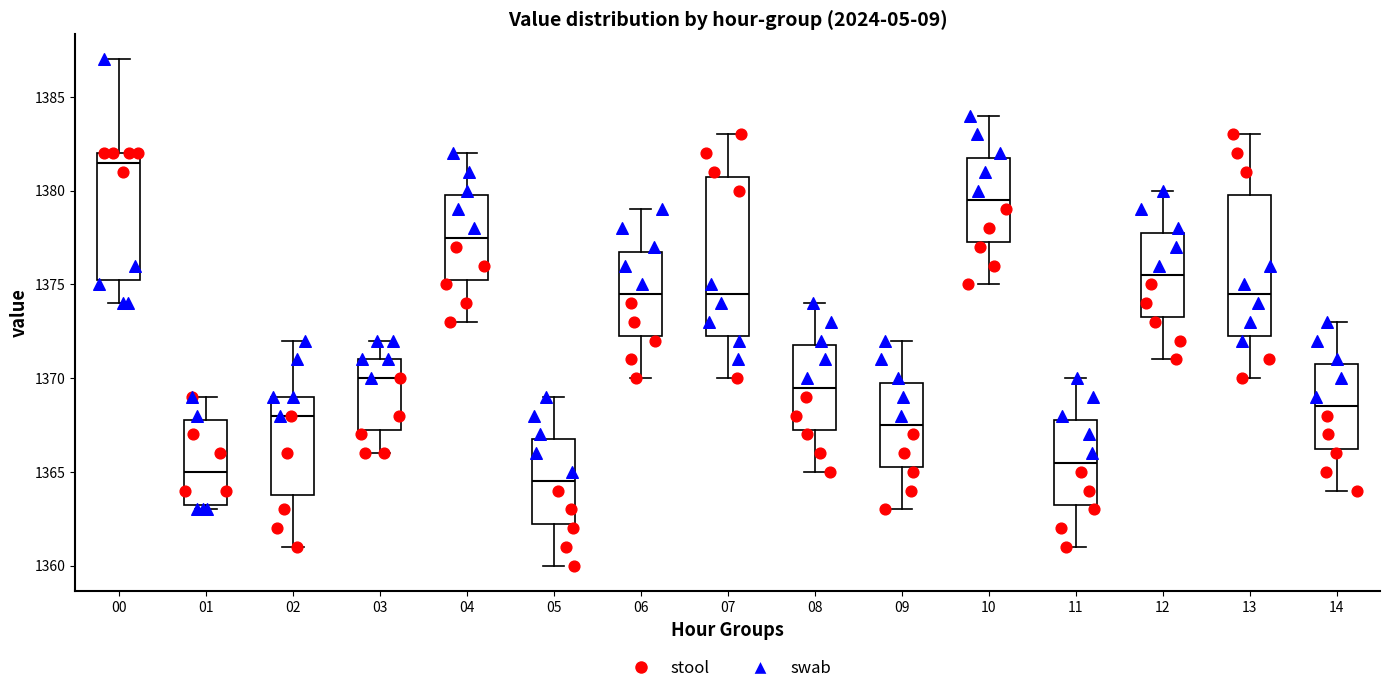

Reading left to right, read every box against the y-axis: the position of its median line, the range the box covers, and the ends of its whiskers. The values are not printed on the chart, so give them approximately, as read against the axis.

00: median 1381.5, box 1375.5 to 1382.0, whiskers 1374.0 to 1387.0
01: median 1365.0, box 1363.5 to 1368.0, whiskers 1363.0 to 1369.0
02: median 1368.0, box 1364.0 to 1369.0, whiskers 1361.0 to 1372.0
03: median 1370.0, box 1367.5 to 1371.0, whiskers 1366.0 to 1372.0
04: median 1377.5, box 1375.5 to 1380.0, whiskers 1373.0 to 1382.0
05: median 1364.5, box 1362.5 to 1367.0, whiskers 1360.0 to 1369.0
06: median 1374.5, box 1372.5 to 1377.0, whiskers 1370.0 to 1379.0
07: median 1374.5, box 1372.5 to 1381.0, whiskers 1370.0 to 1383.0
08: median 1369.5, box 1367.5 to 1372.0, whiskers 1365.0 to 1374.0
09: median 1367.5, box 1365.5 to 1370.0, whiskers 1363.0 to 1372.0
10: median 1379.5, box 1377.5 to 1382.0, whiskers 1375.0 to 1384.0
11: median 1365.5, box 1363.5 to 1368.0, whiskers 1361.0 to 1370.0
12: median 1375.5, box 1373.5 to 1378.0, whiskers 1371.0 to 1380.0
13: median 1374.5, box 1372.5 to 1380.0, whiskers 1370.0 to 1383.0
14: median 1368.5, box 1366.5 to 1371.0, whiskers 1364.0 to 1373.0